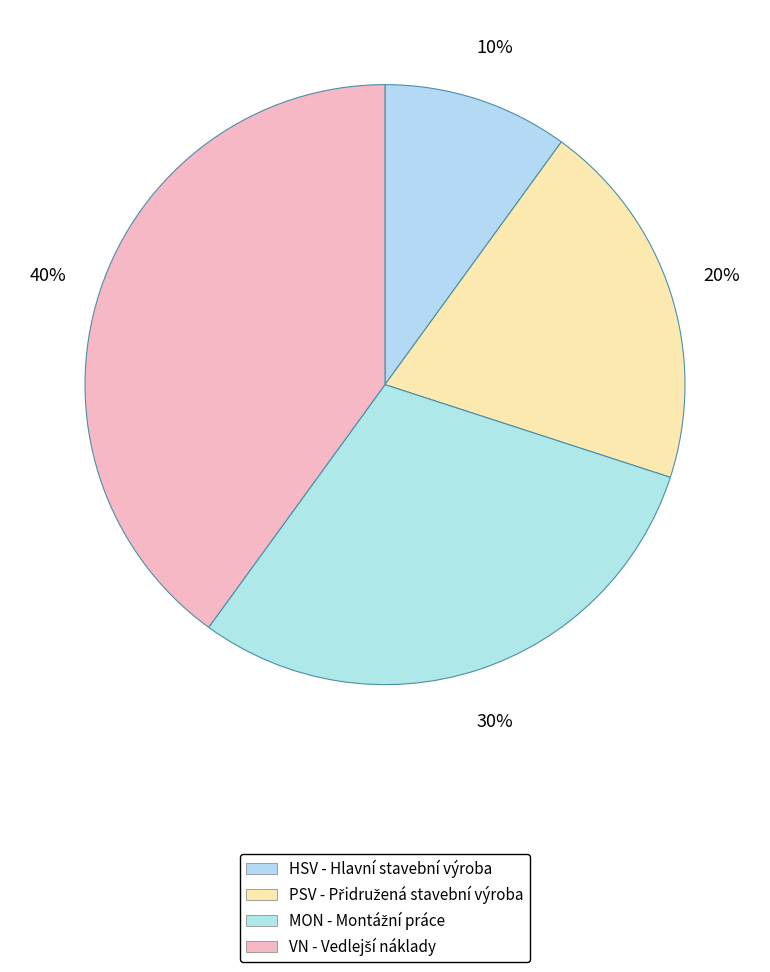

Is MON the majority of the pie?

No